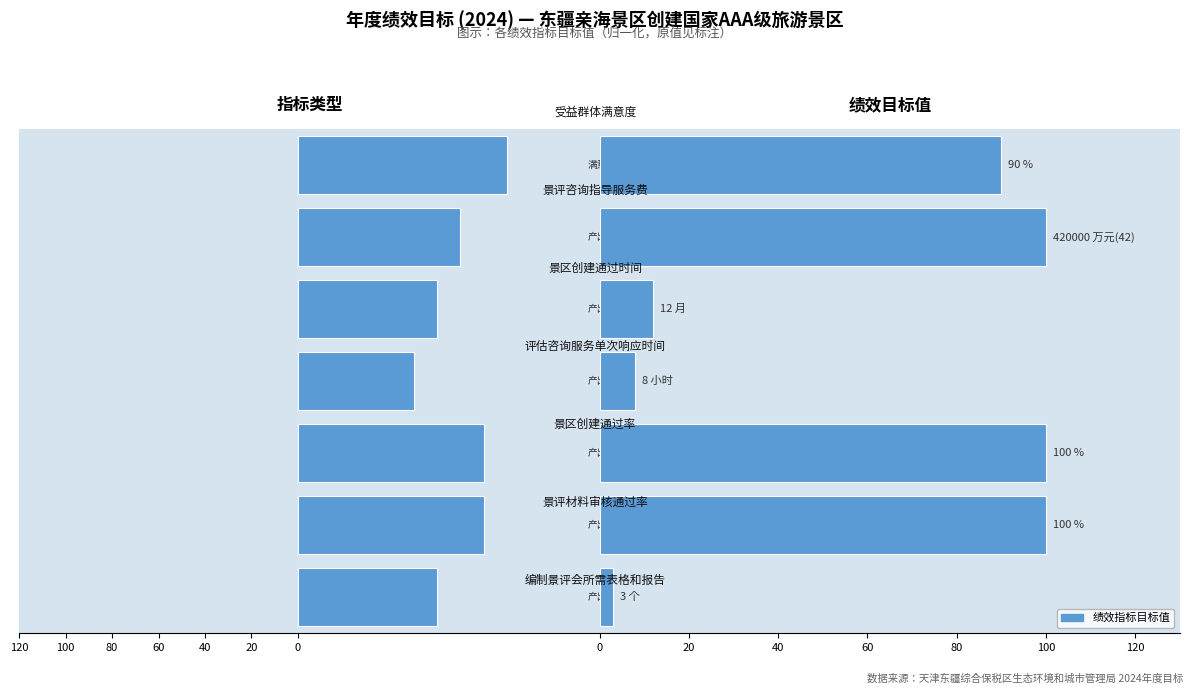

How many values in the 指标类型权重（示意） series are below -70?

3